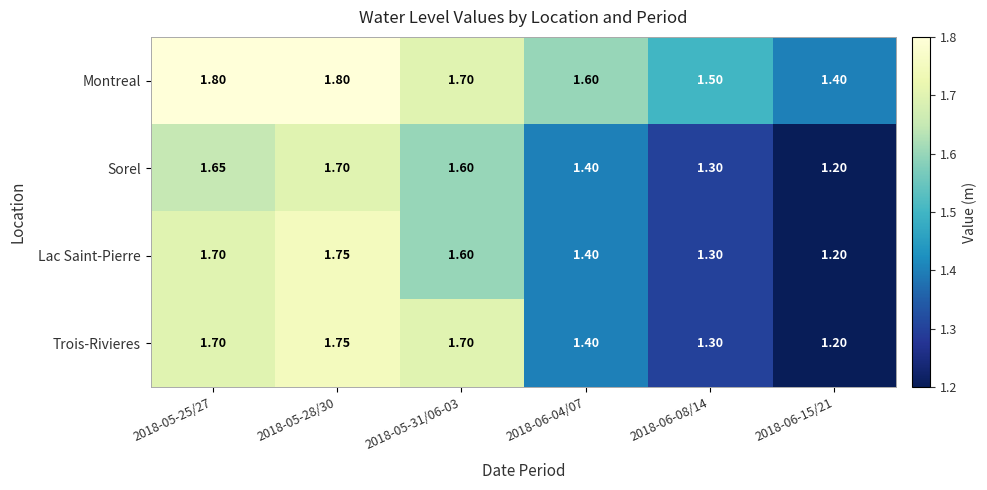

Which series has the largest total across all categories?

Montreal